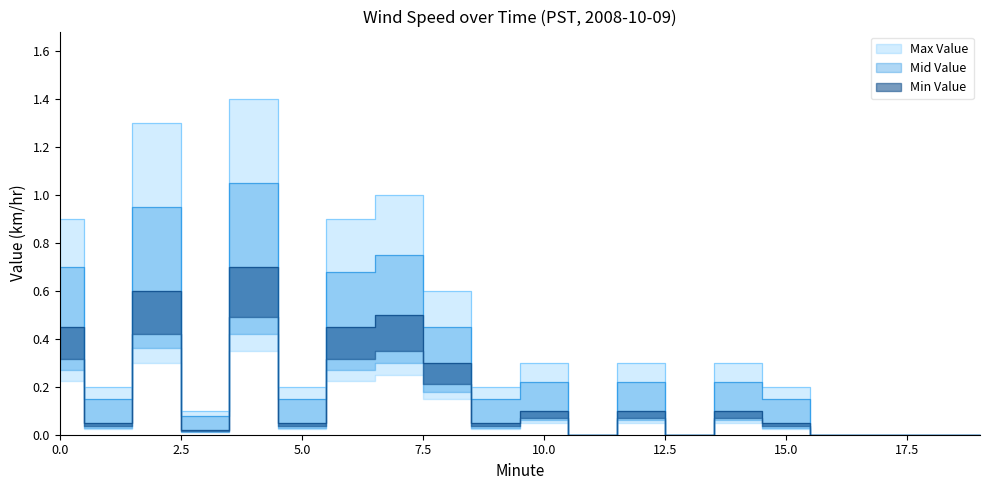

What is the total value across all series at 6?

2.0